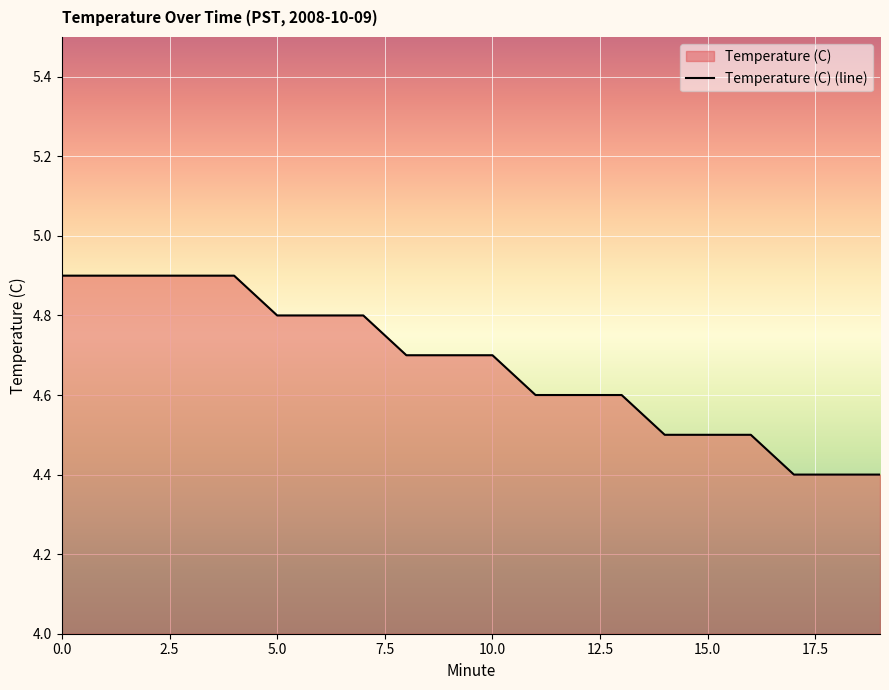

How many lines are shown in the chart?

1